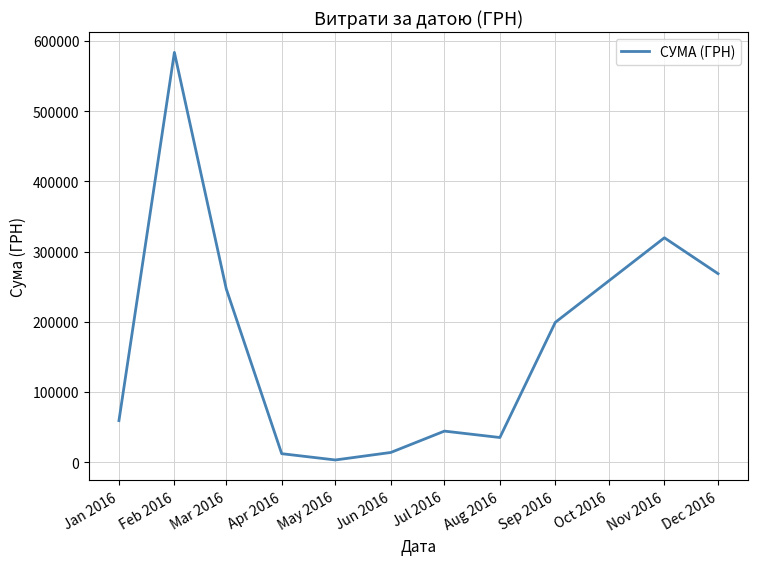

The value at Aug 2016 is 35130.0. True or false?

True